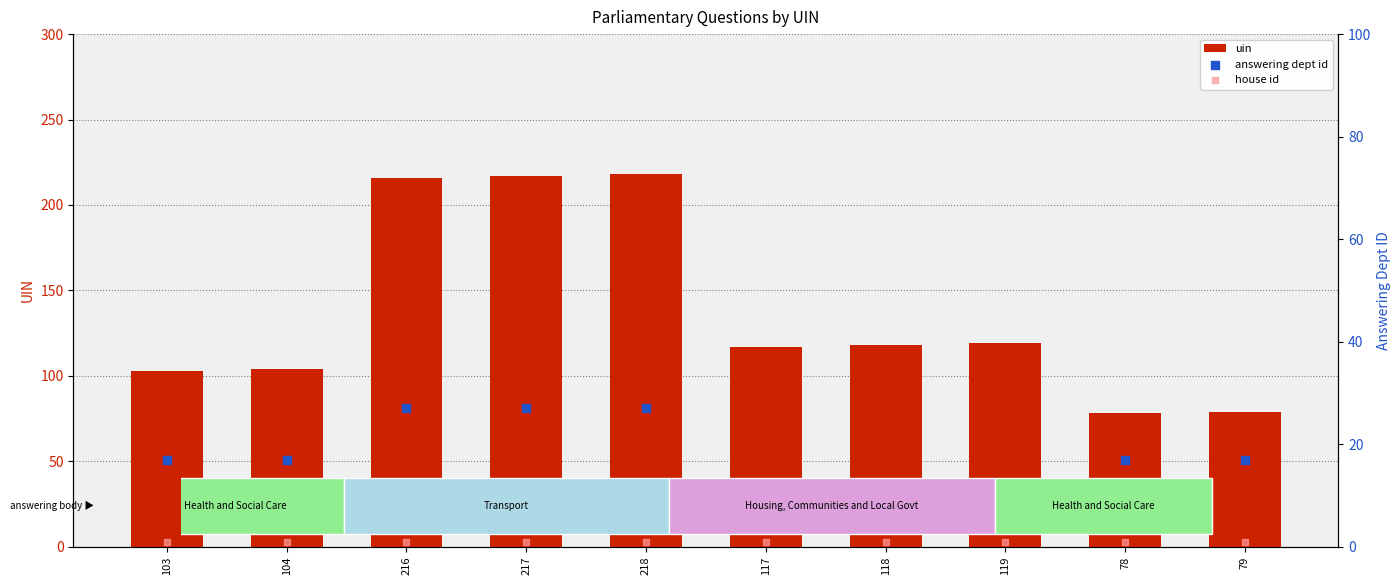

Which series has the largest total across all categories?

uin